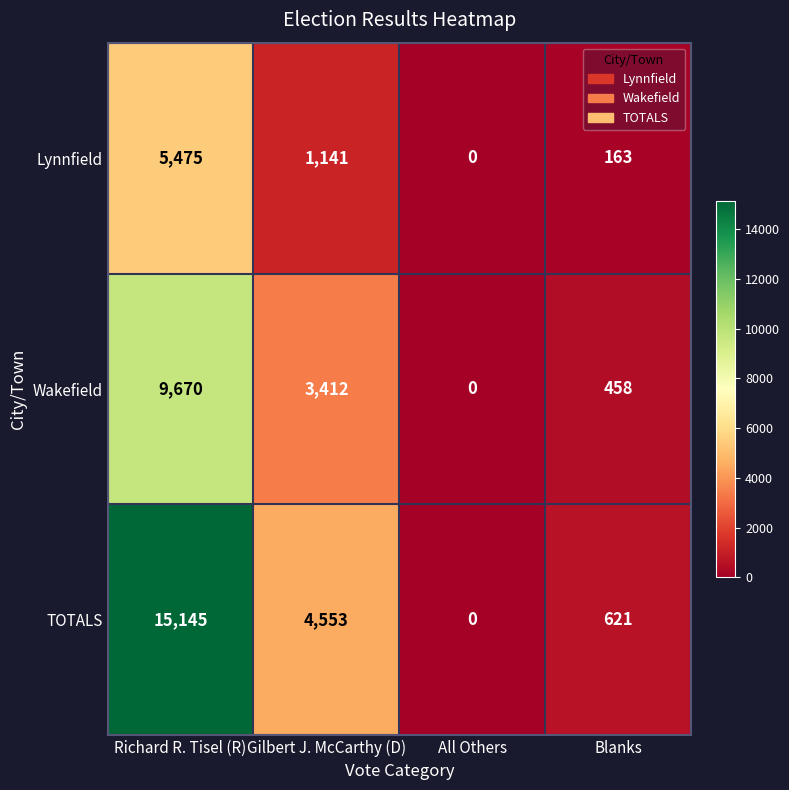

How many distinct data groups are displayed?

3